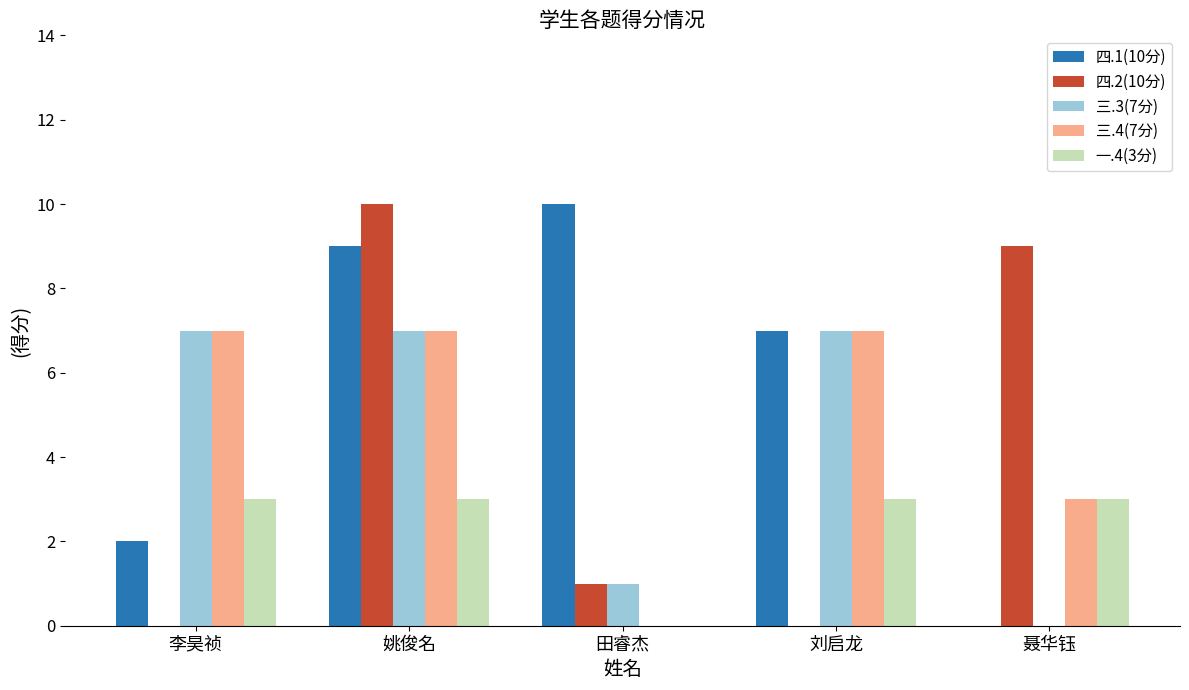

How many groups of bars are there?

5